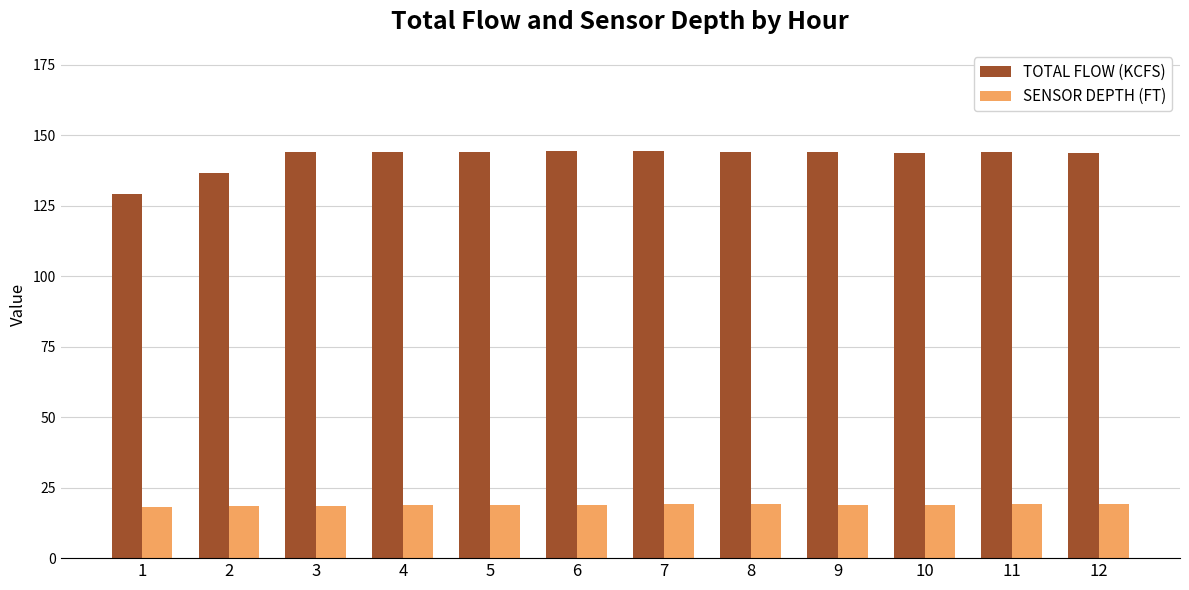

What is the difference between the highest and lowest values at 7?

125.2